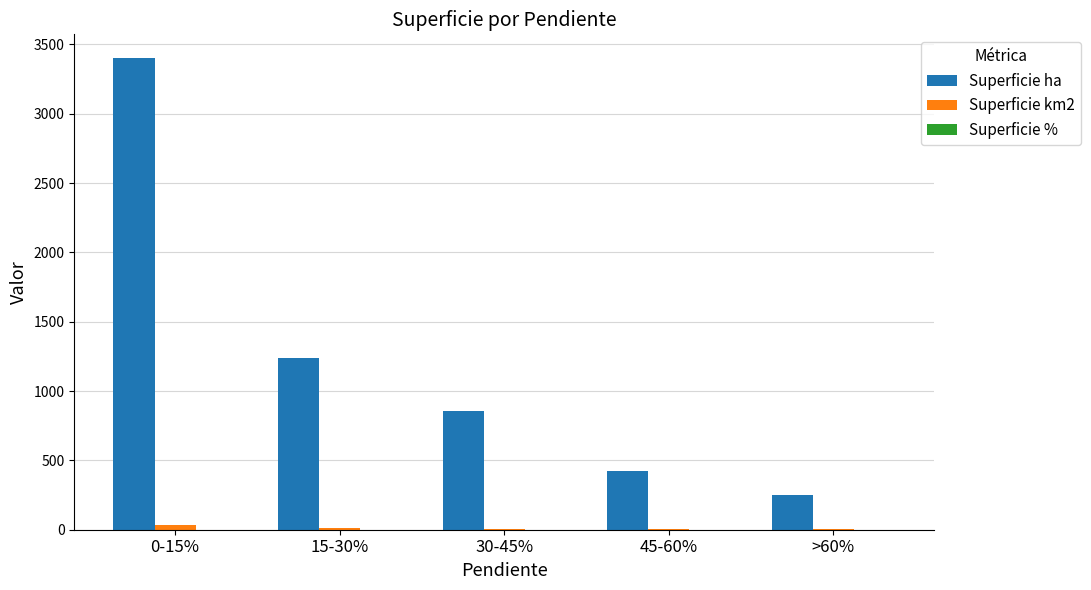

What is the sum of the Superficie ha values at >60% and 15-30%?

1485.9